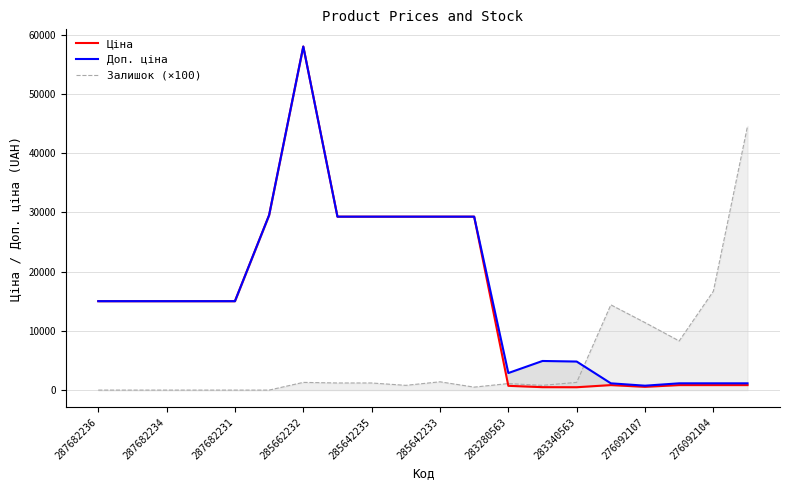

In Залишок (×100), how many points are lower than both neighbors (excluding endpoints)?

4